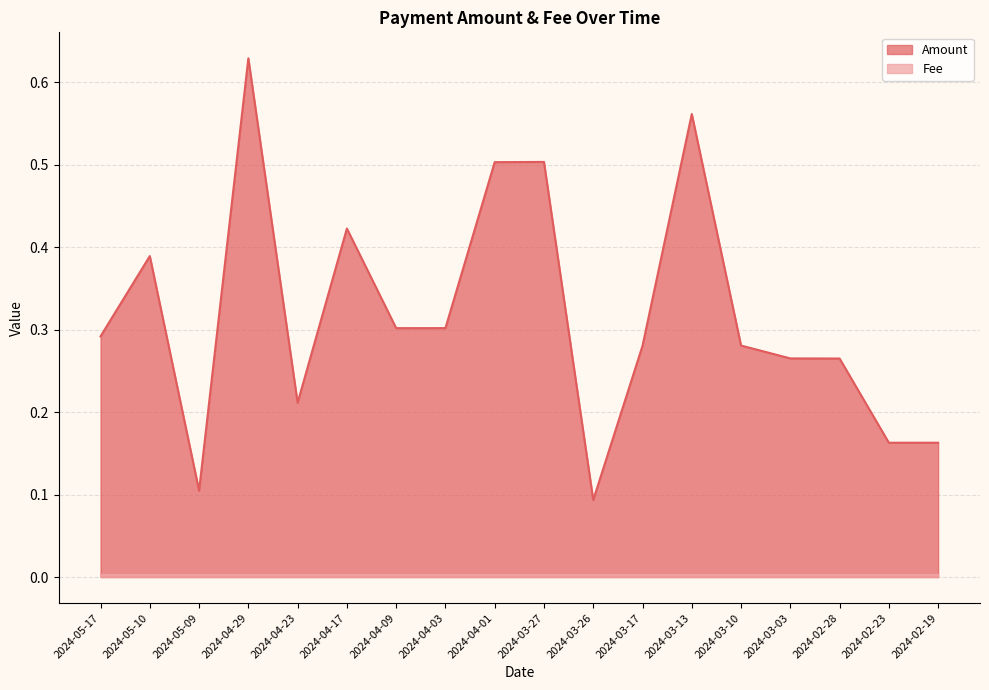

Read the value at 2024-05-17.

0.3